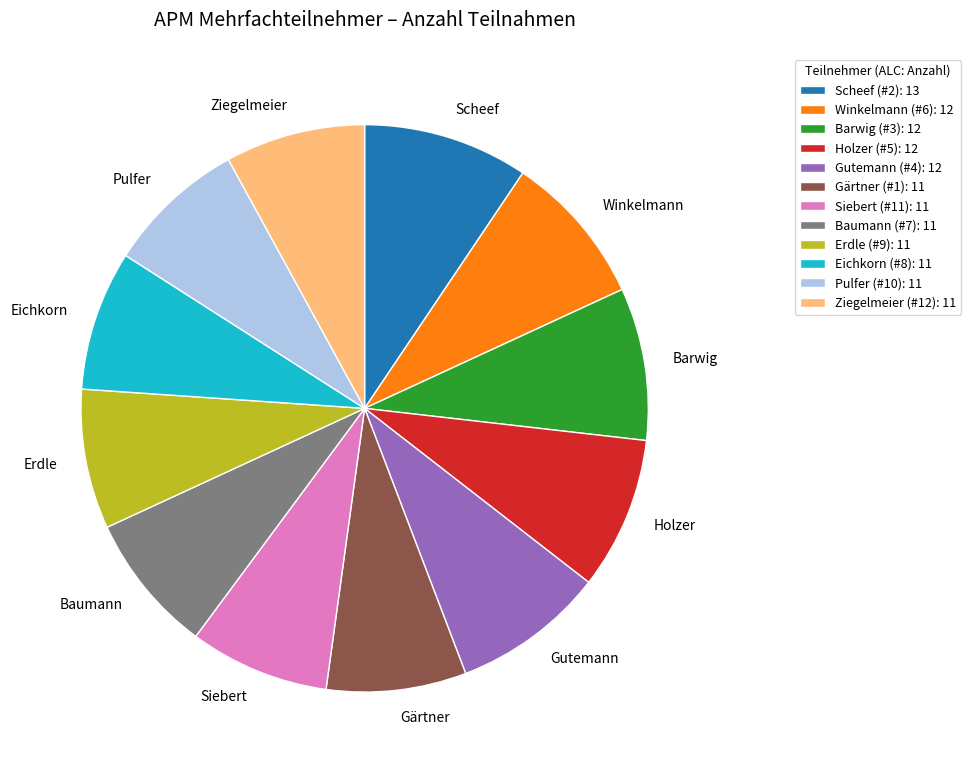

Do Ziegelmeier and Erdle together represent more than half of the pie?

No